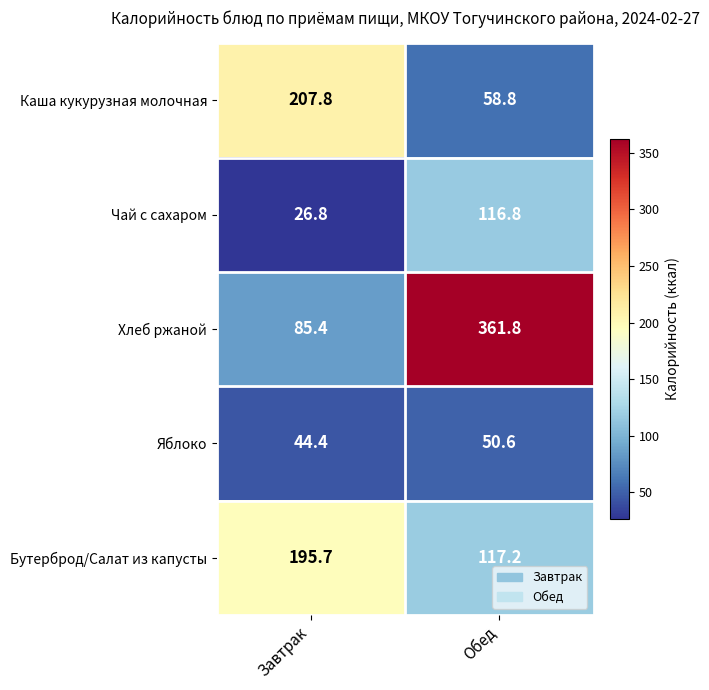

How many values in the Яблоко series exceed 50?

1